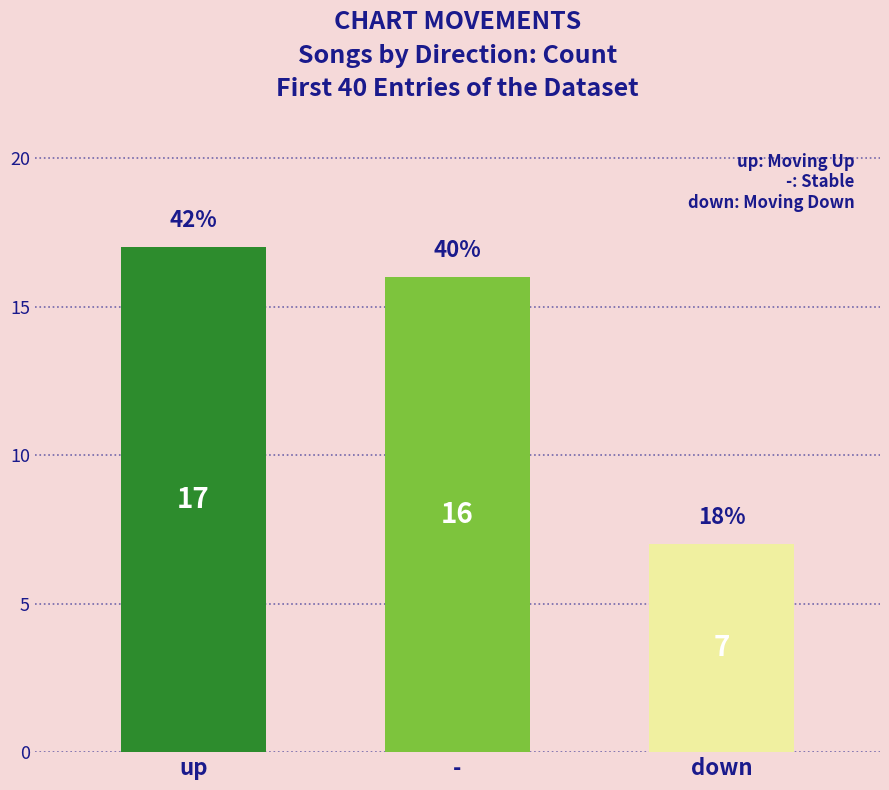

Count the number of categories in the chart.

3